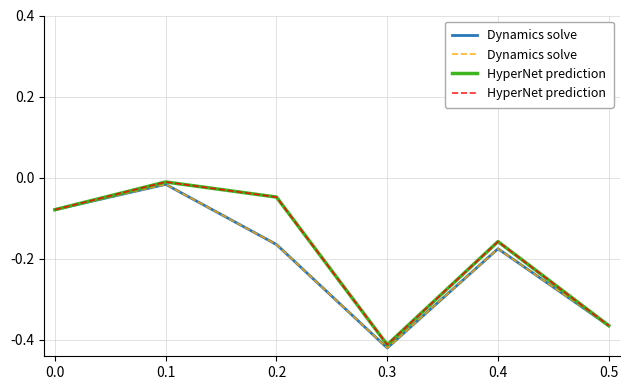

What is the minimum value shown in the chart?

-0.4